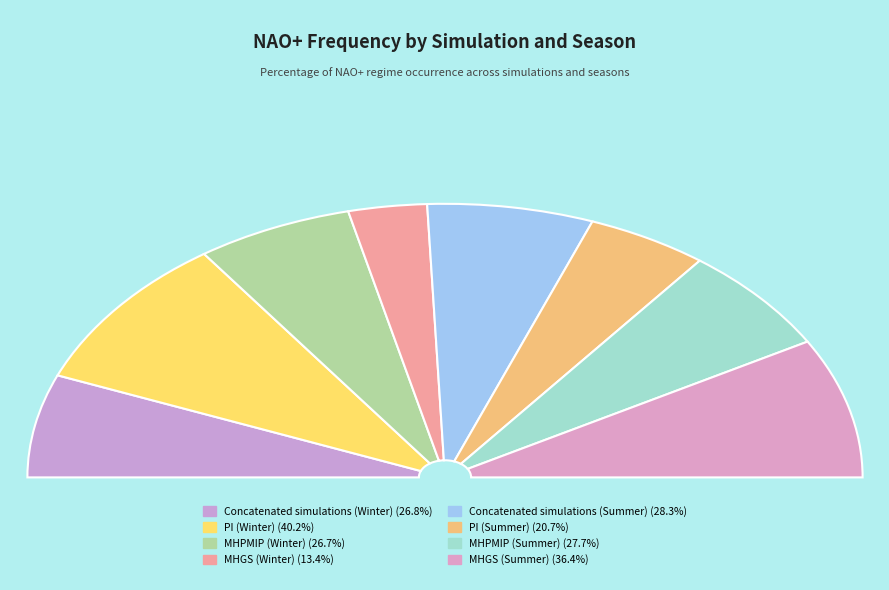

Rank the categories by value from highest to lowest.

PI (Winter), MHGS (Summer), Concatenated simulations (Summer), MHPMIP (Summer), Concatenated simulations (Winter), MHPMIP (Winter), PI (Summer), MHGS (Winter)